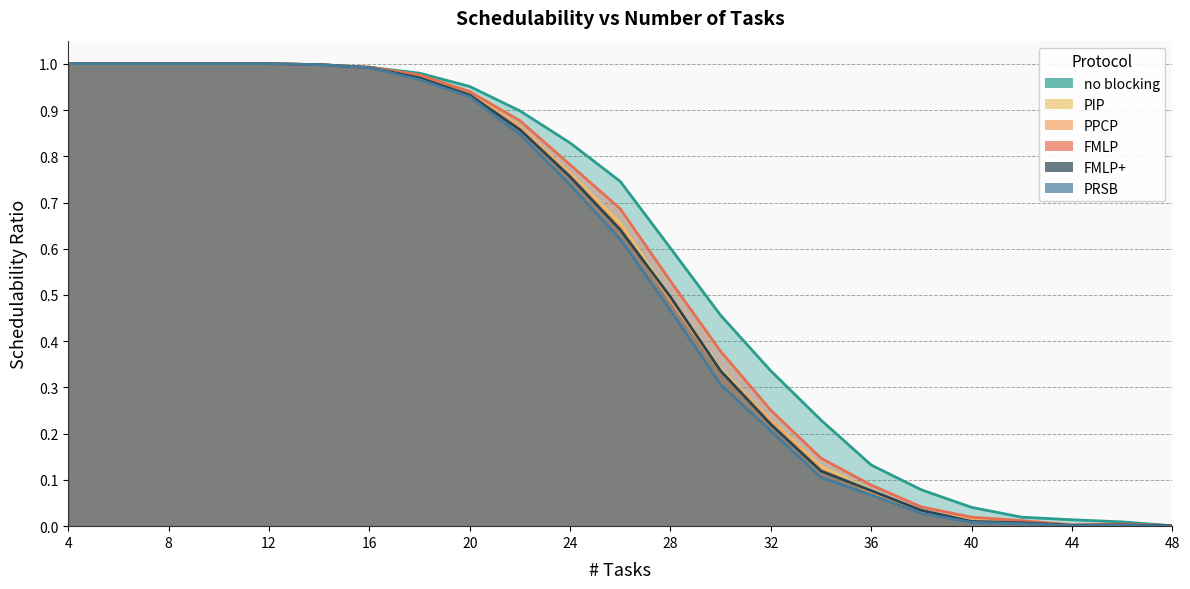

What is the difference between the highest and lowest values at 28?

0.1